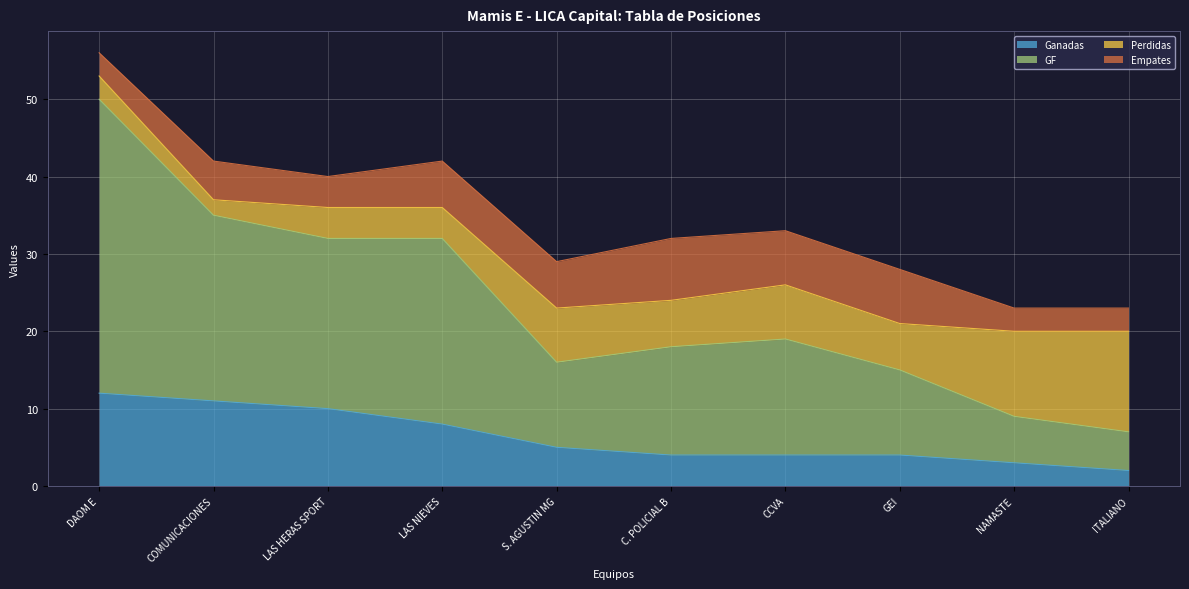

What is the label of the 8th point from the left?

GEI